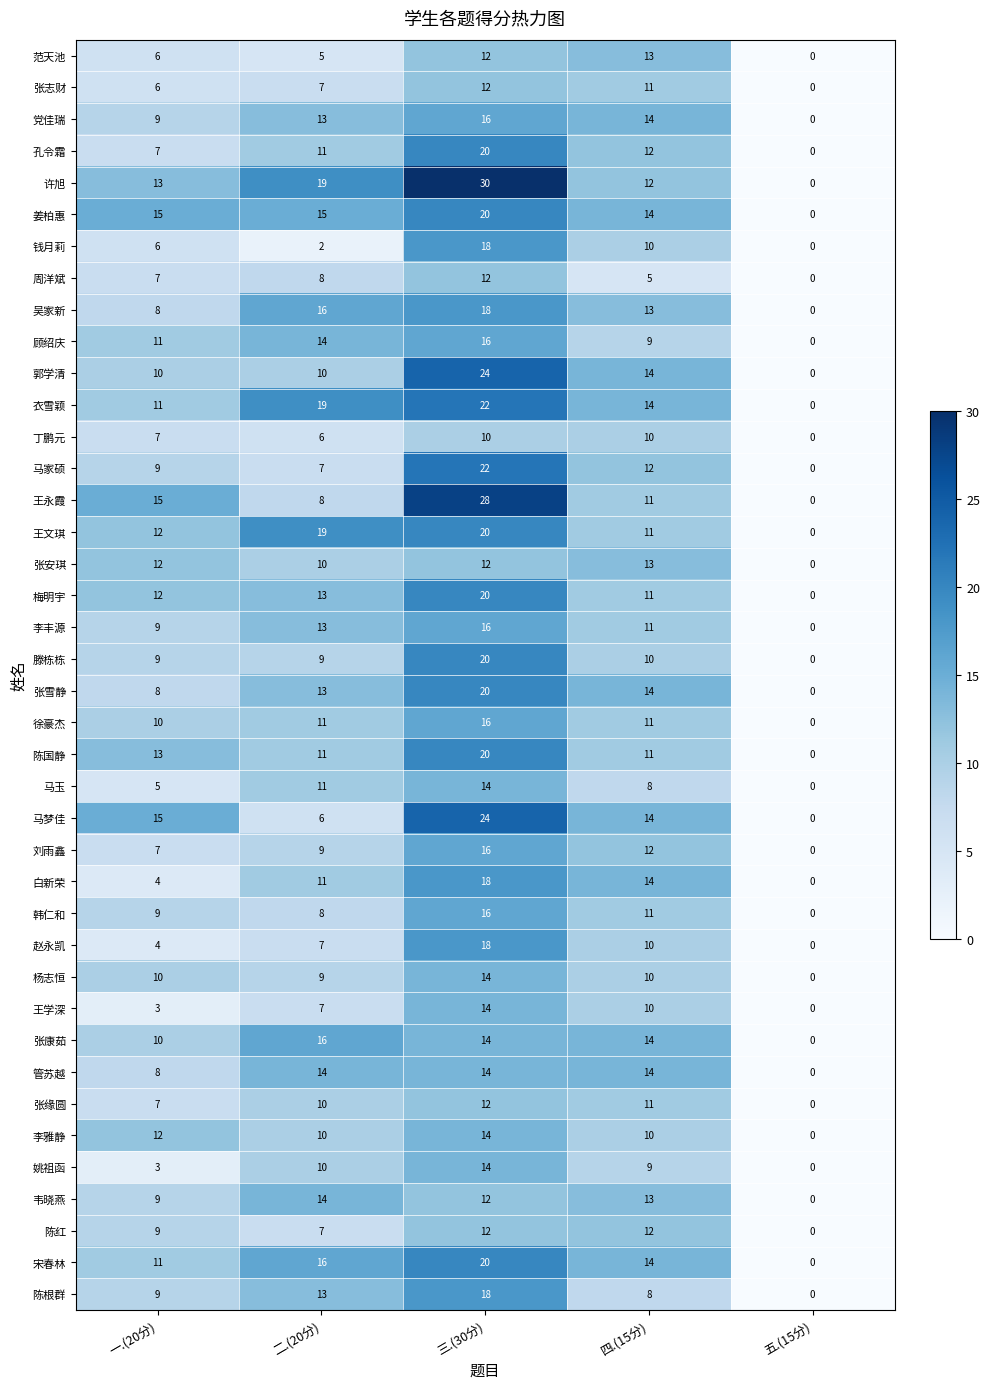

What value does the 顾绍庆 series have at 四.(15分)?

9